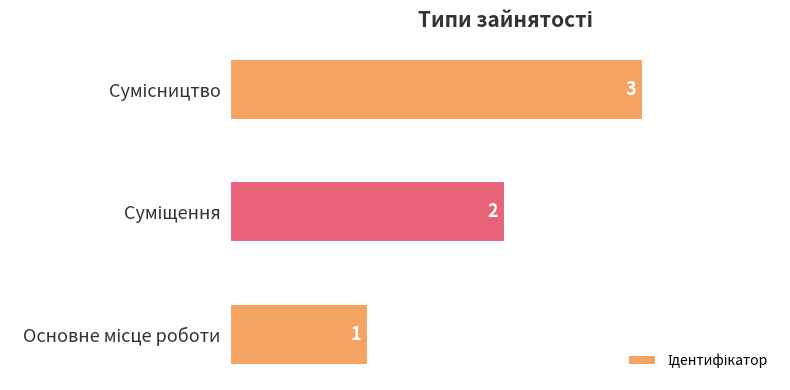

What is the sum of all values?

6